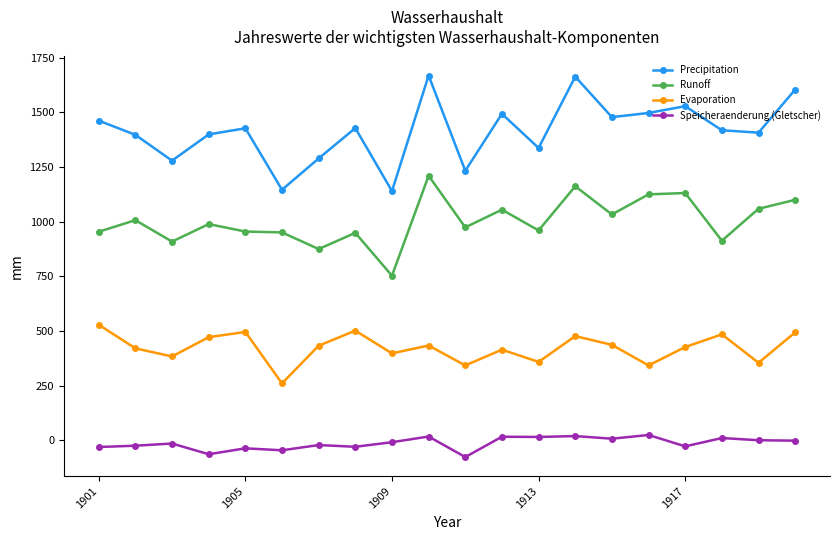

Does the chart display data point markers on the line(s)?

Yes